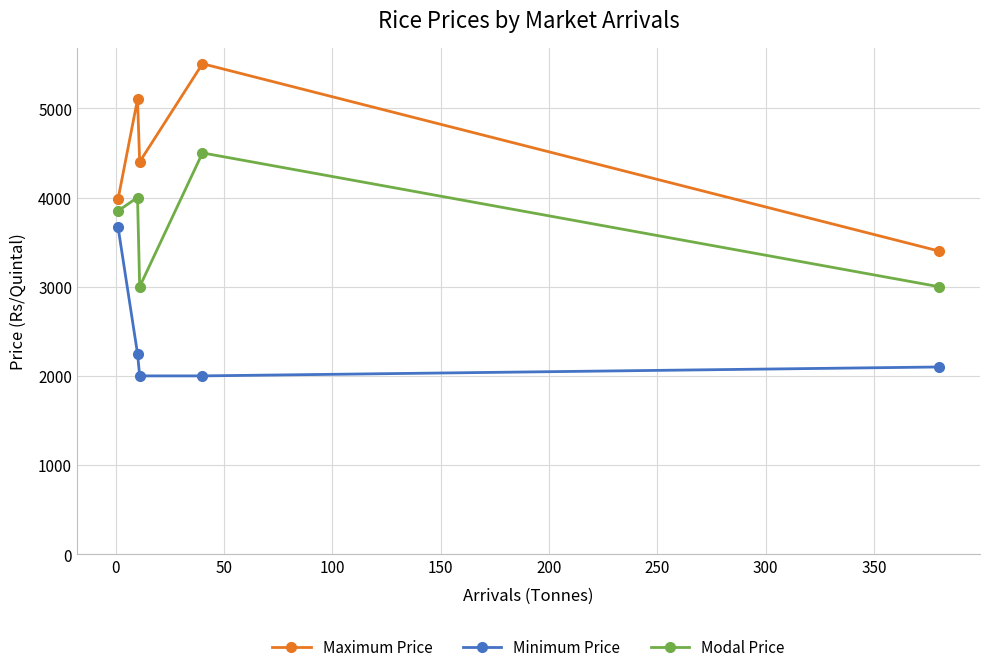

What is the difference between the maximum and second lowest values in the Maximum Price series?

1520